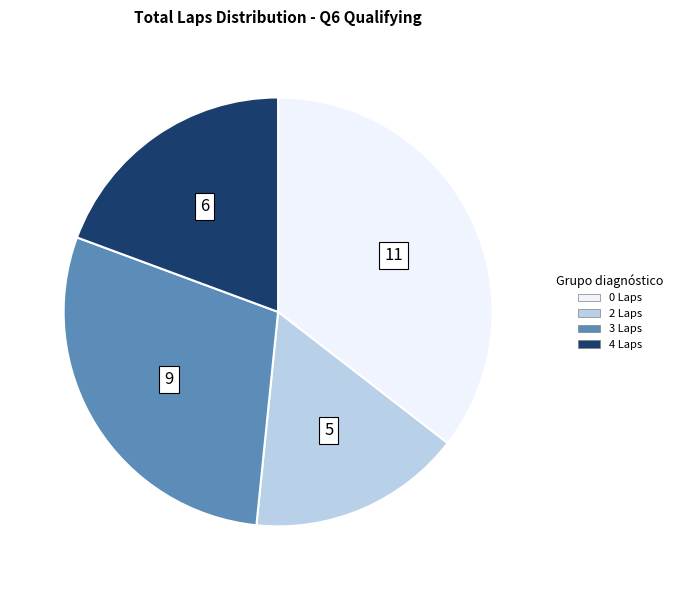

Does 4 Laps account for over 50% of the chart?

No